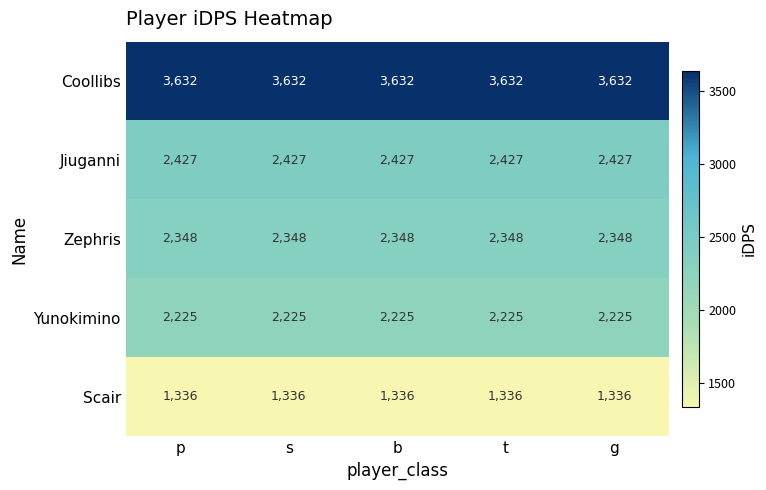

What value does the Yunokimino series have at g?

2225